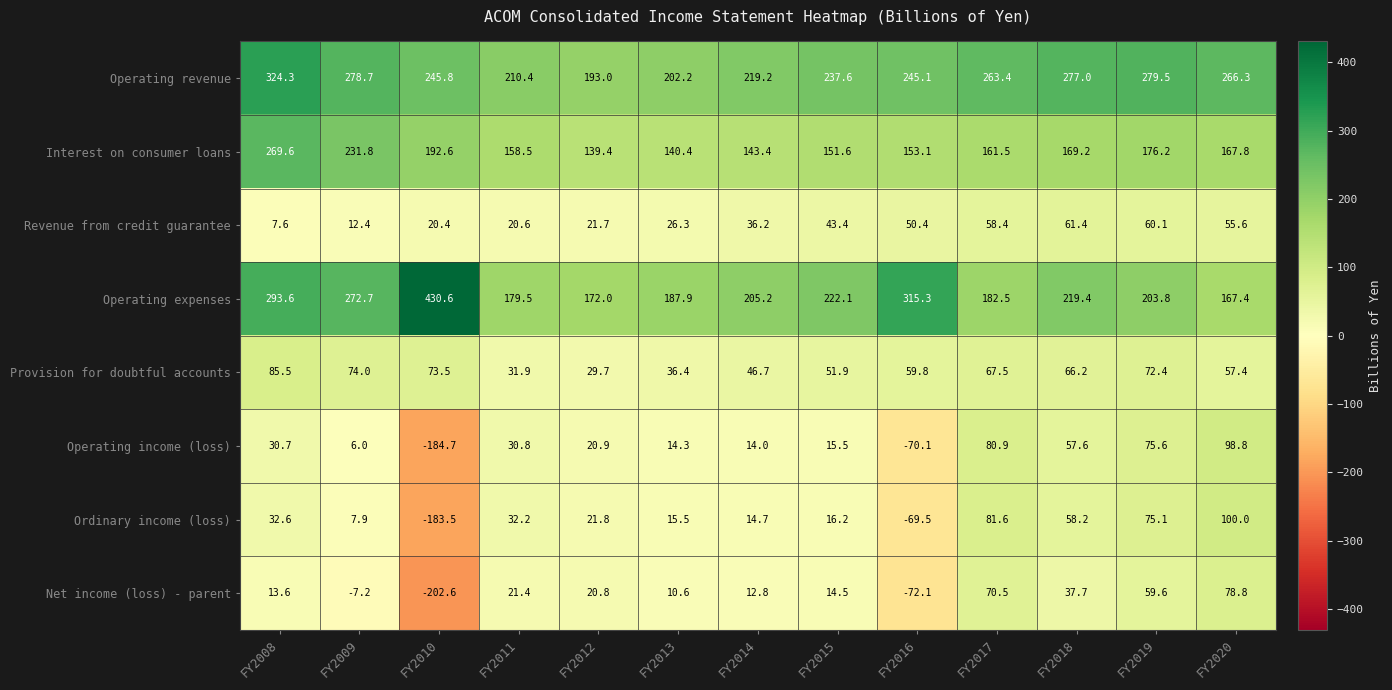

Rank the series by their maximum value, from highest to lowest.

Operating expenses, Operating revenue, Interest on consumer loans, Ordinary income (loss), Operating income (loss), Provision for doubtful accounts, Net income (loss) - parent, Revenue from credit guarantee